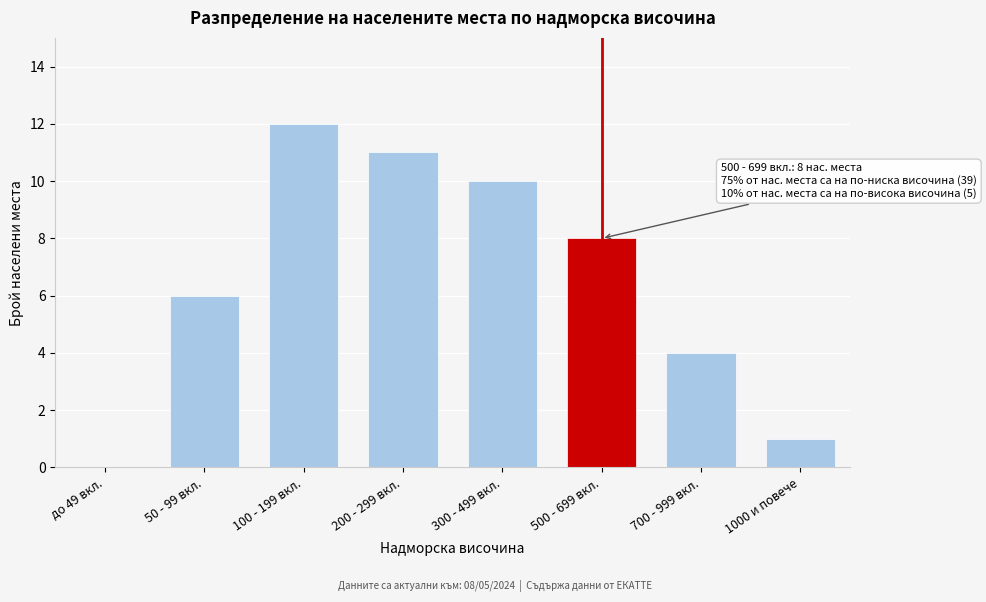

Reading left to right, extract all data points from this chart.

до 49 вкл.=0	50 - 99 вкл.=6	100 - 199 вкл.=12	200 - 299 вкл.=11	300 - 499 вкл.=10	500 - 699 вкл.=8	700 - 999 вкл.=4	1000 и повече=1